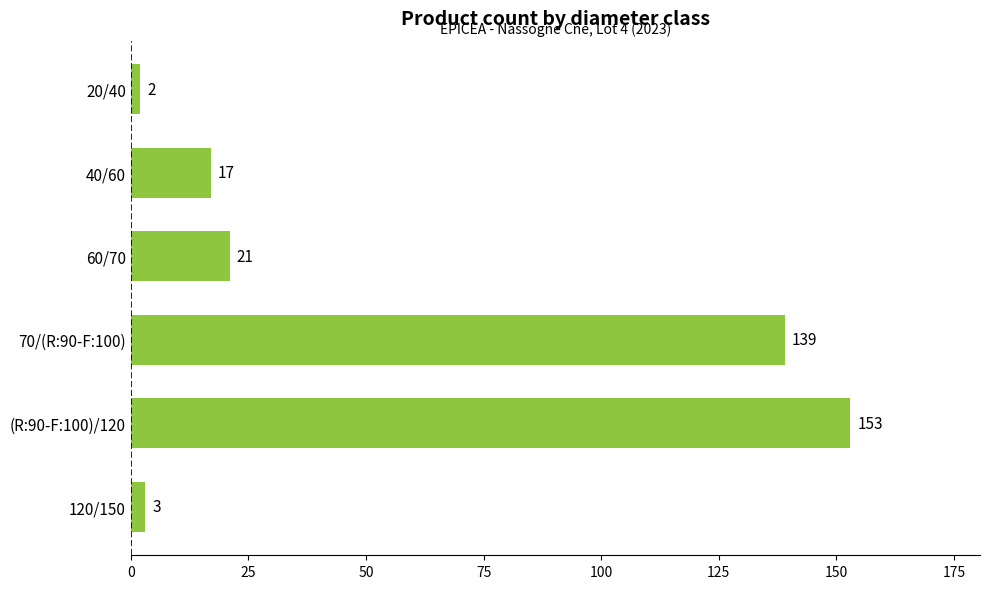

Which label corresponds to the largest value in the chart?

(R:90-F:100)/120